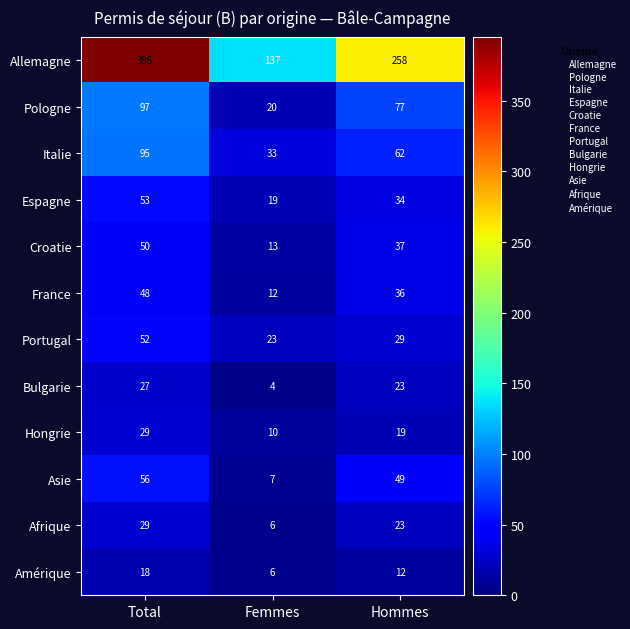

What is the maximum value for Bulgarie?

27